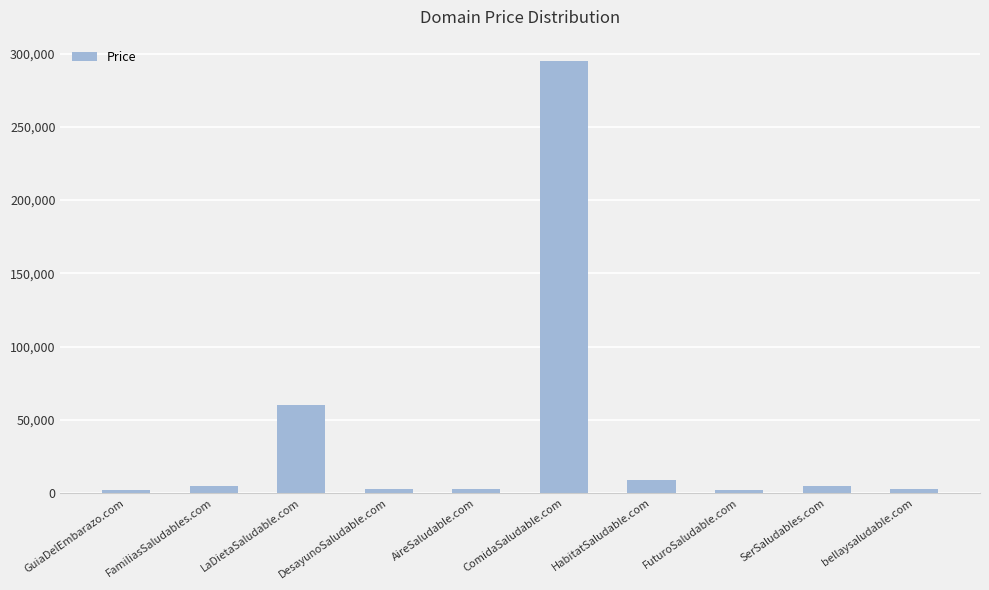

What is the label of the 6th bar from the right?

AireSaludable.com